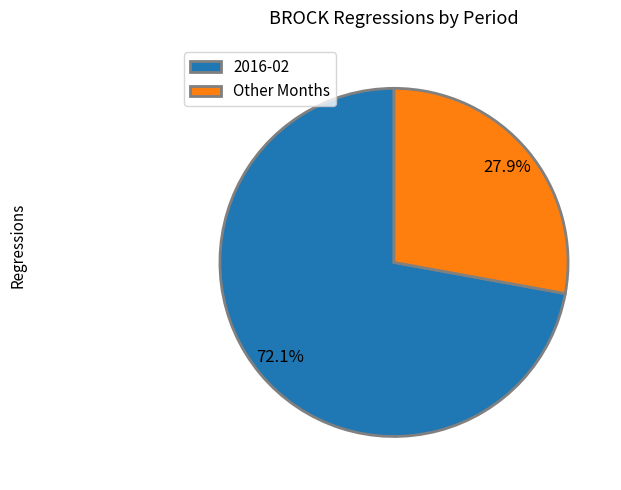

Is there a majority slice in this chart?

Yes